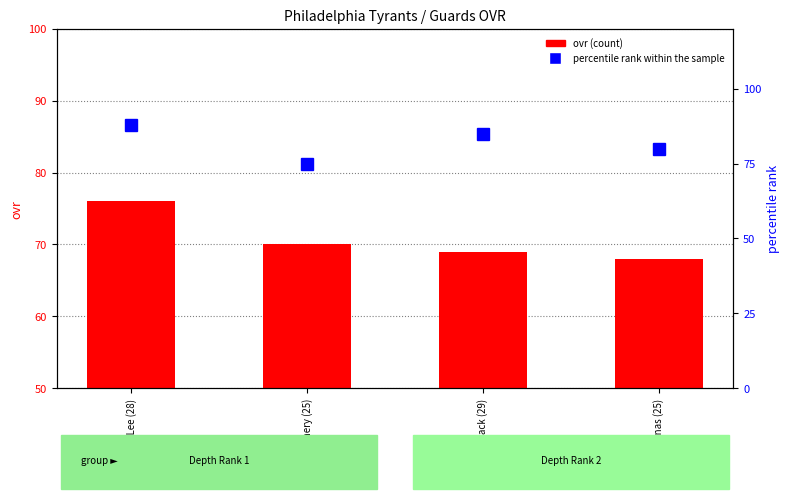

What is the difference between the highest and lowest values at Tyler Salinas (25)?

12